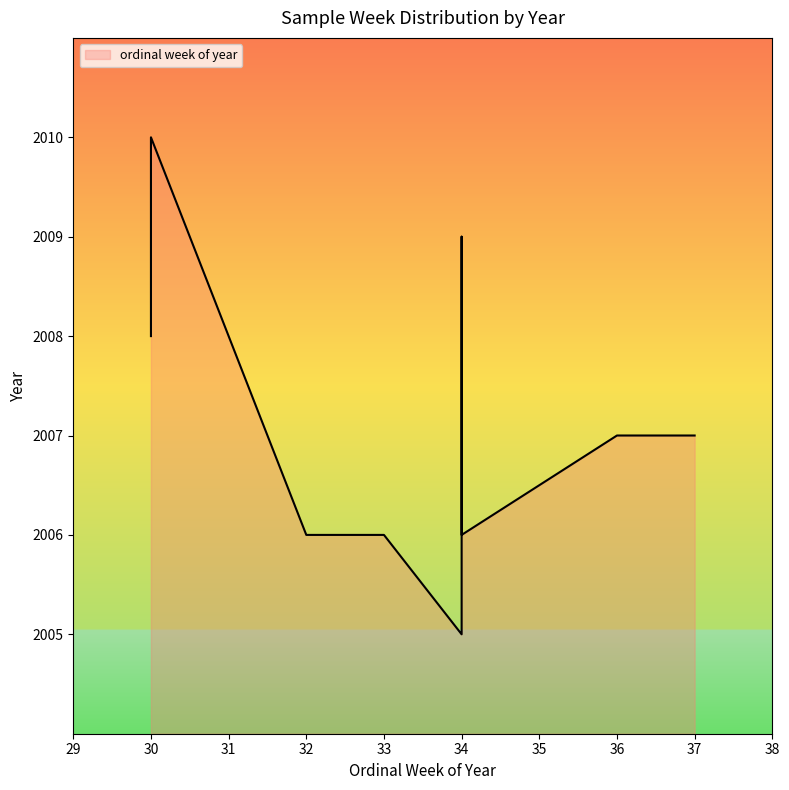

What is the greatest value displayed?

37